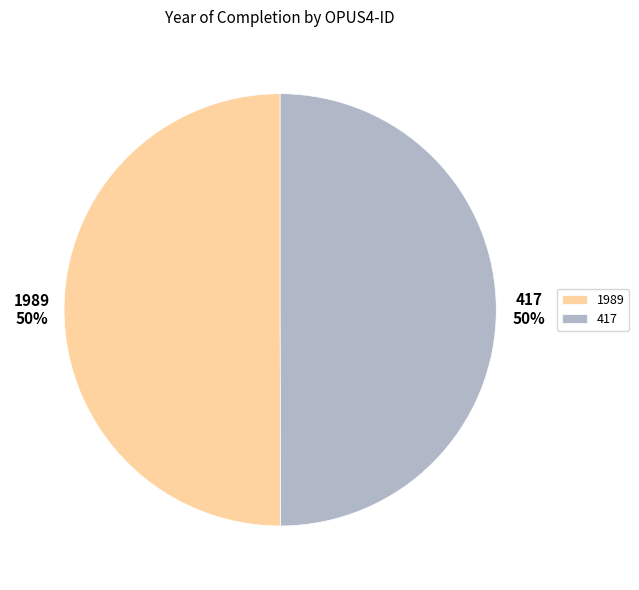

Is the sum of 417 and 1989 greater than half?

Yes